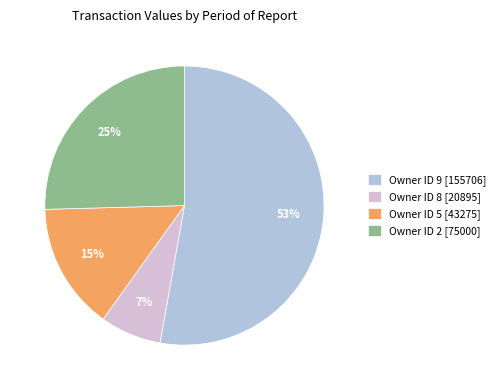

Which category accounts for the majority?

Owner ID 9 [155706]